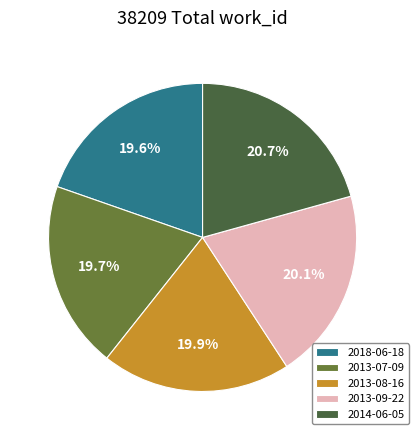

Does 2014-06-05 account for over 50% of the chart?

No